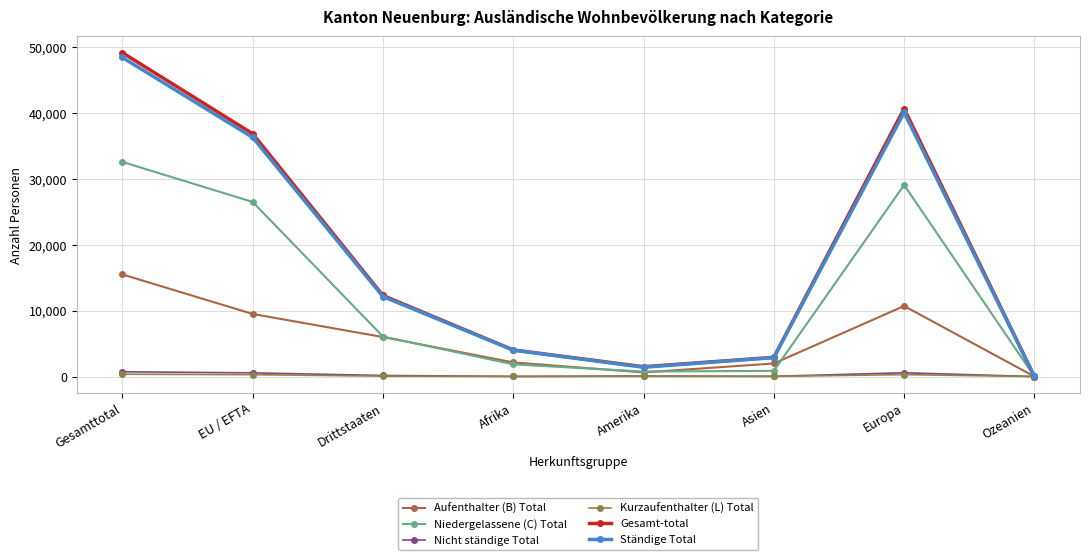

What is the label of the 5th point from the left?

Amerika